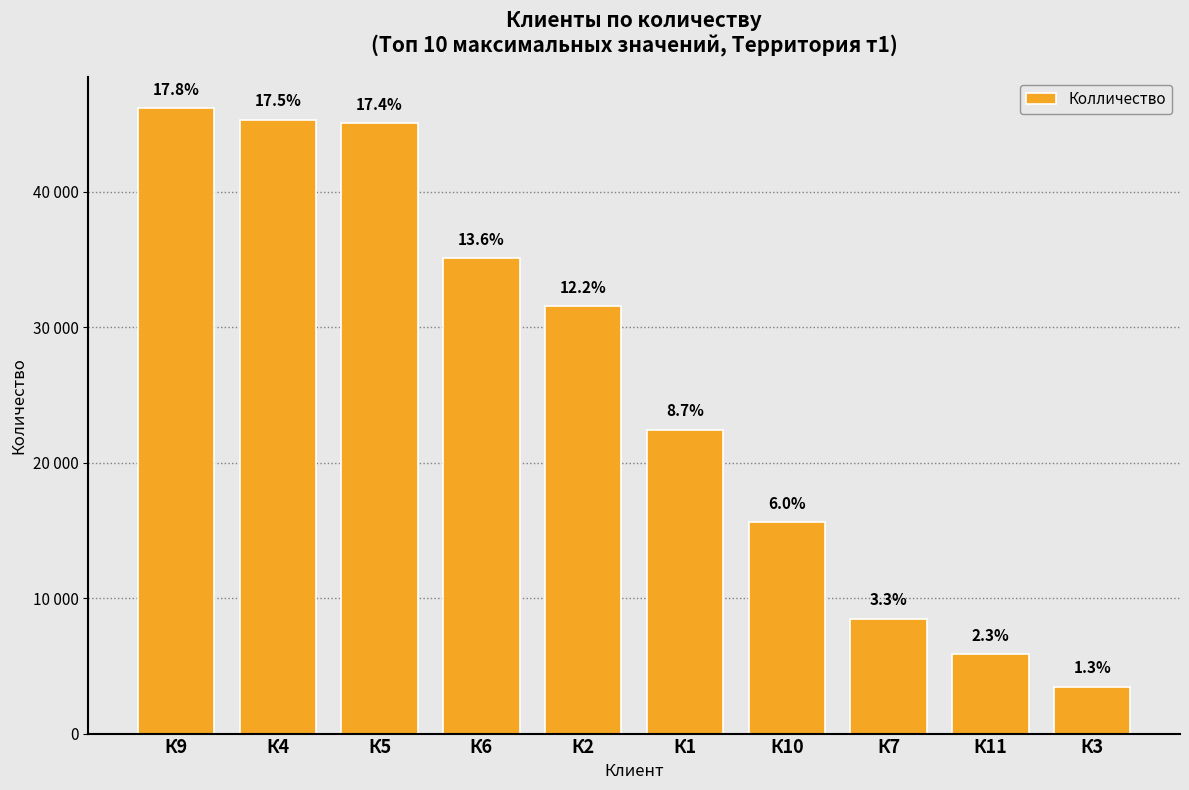

Reading right to left, what are all the values shown in this chart?

3465	5854	8458	15613	22433	31542	35096	45034	45291	46150